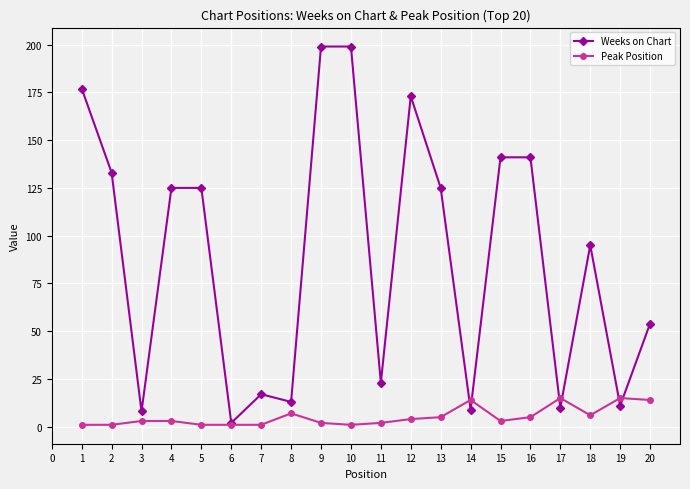

The Weeks on Chart series shows 307 at 9. True or false?

False